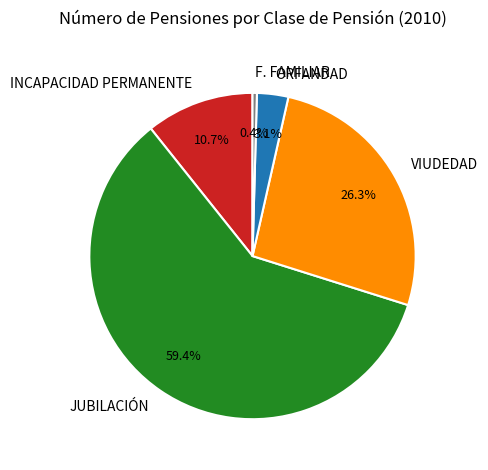

True or false: F. FAMILIAR accounts for 0% of the total.

True